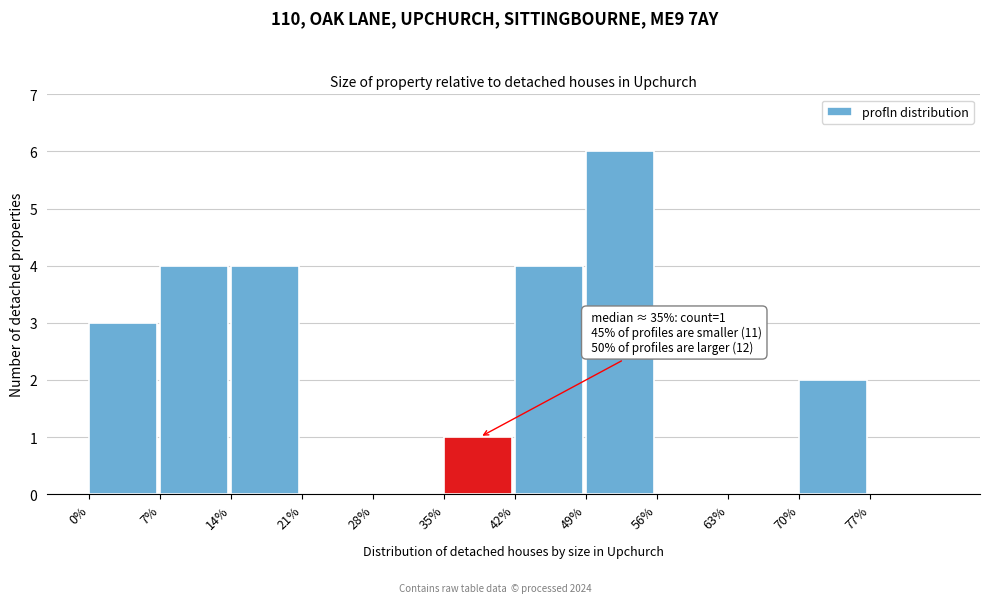

Which range on the x-axis has the tallest bar?

49 to 56